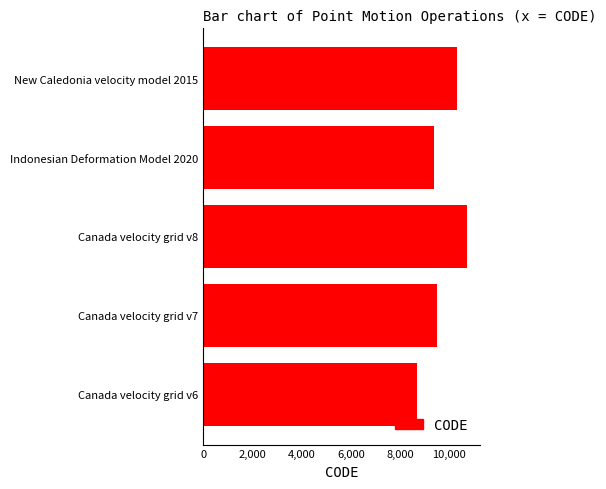

True or false: the data shows 14291 at New Caledonia velocity model 2015.

False